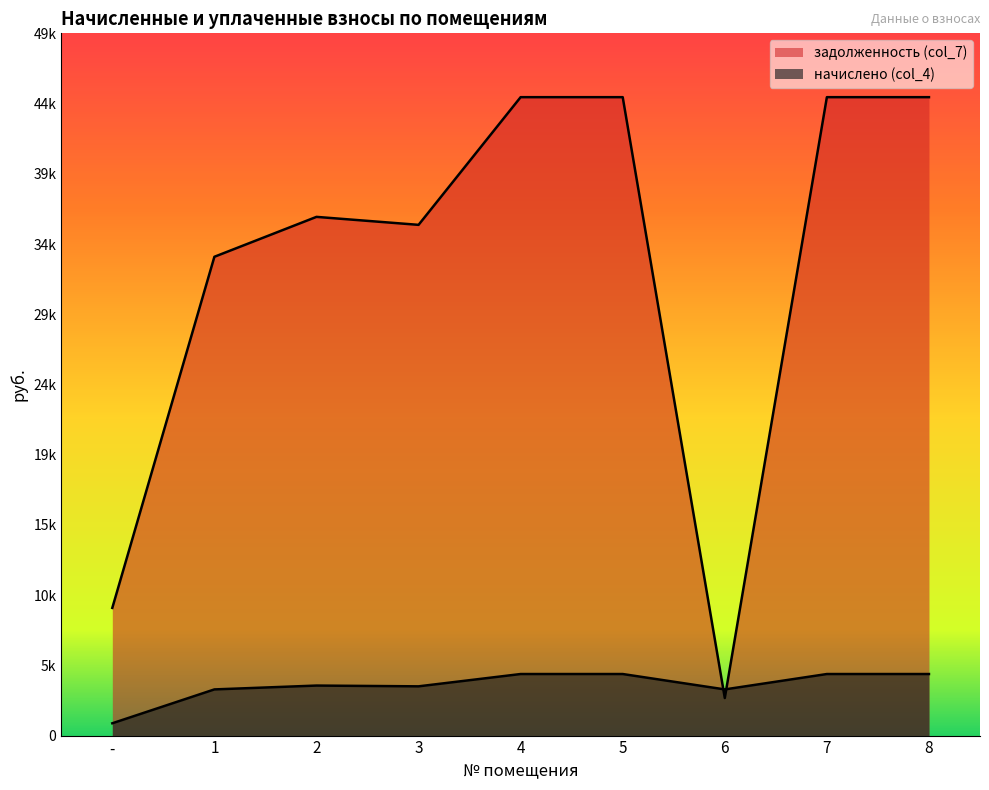

Rank the categories by начислено (col_4) value from lowest to highest.

-, 1, 6, 3, 2, 4, 5, 7, 8